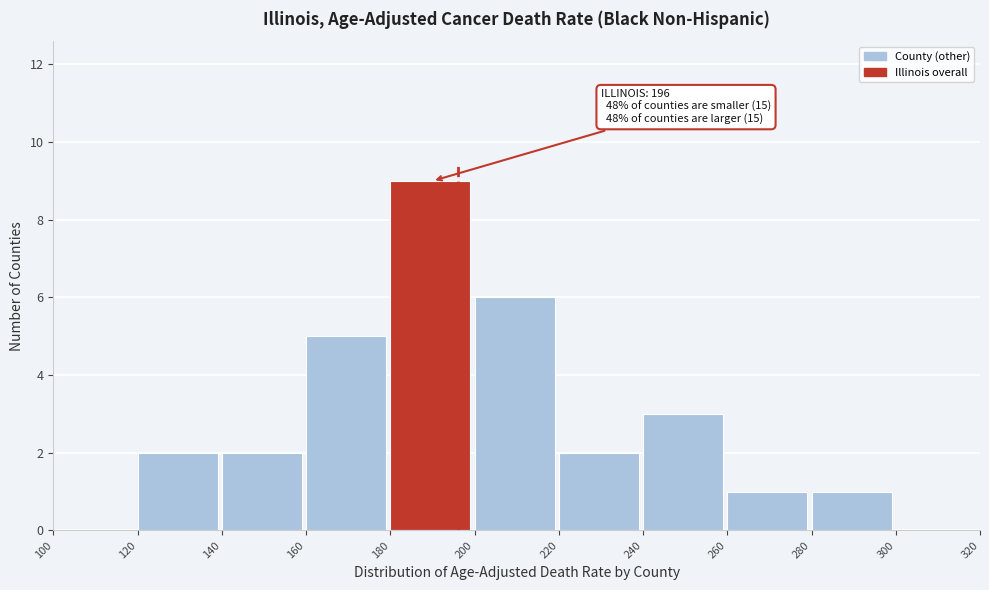

Which range on the x-axis has the tallest bar?

180 to 200